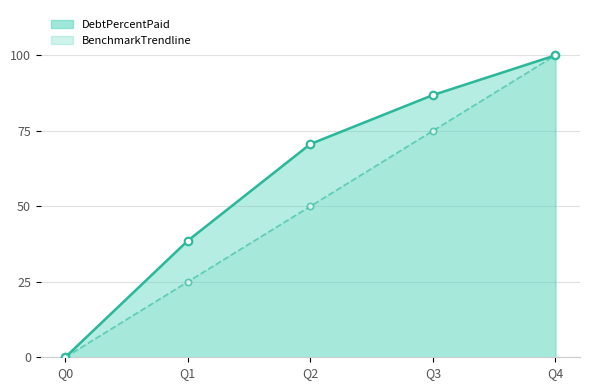

Which series reaches the minimum Y coordinate?

DebtPercentPaid